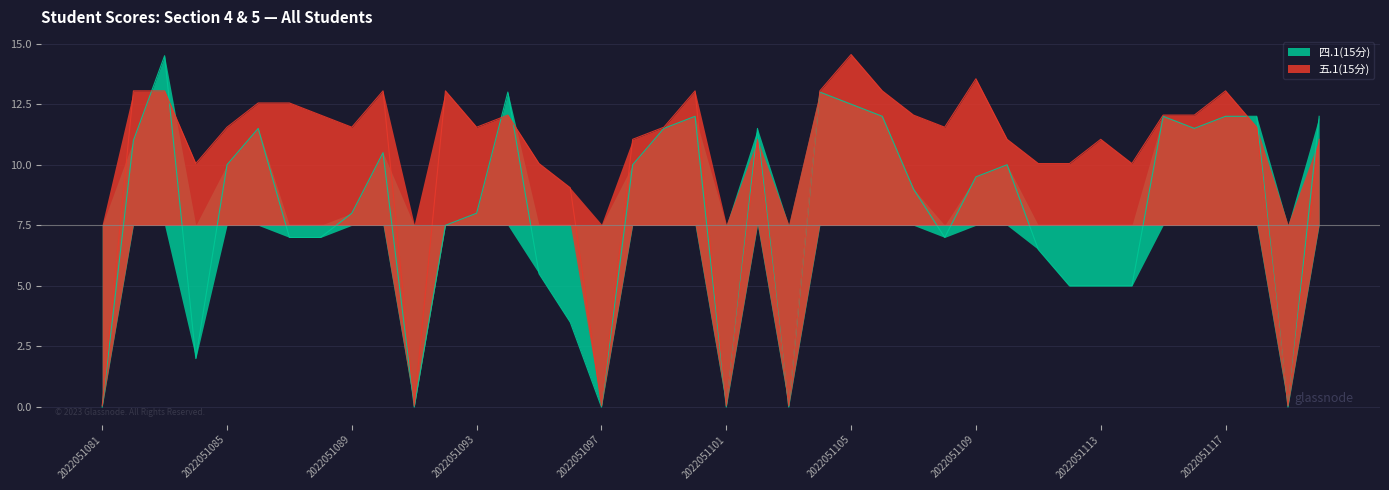

How many intersections are there between 五.1(15分) and 四.1(15分)?

9